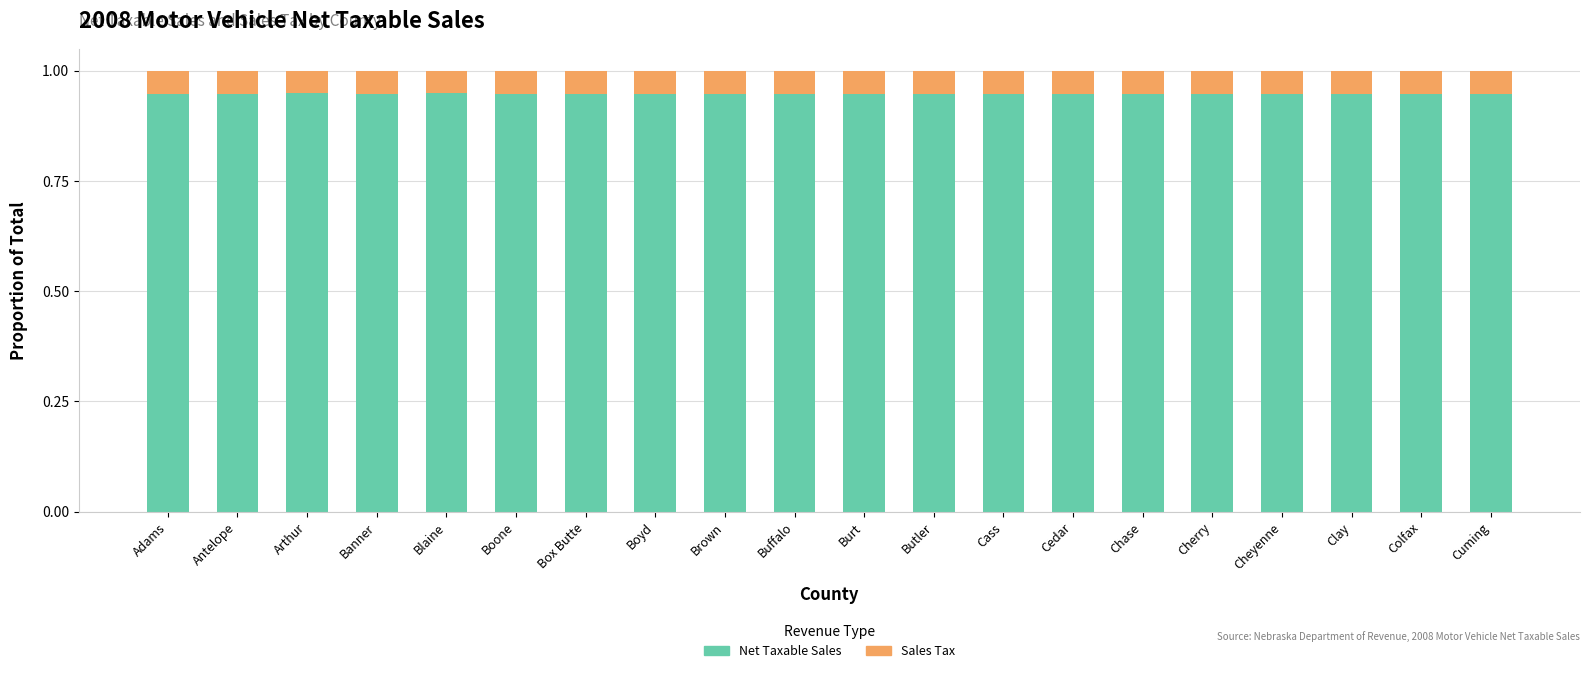

What is the total value across all series at Box Butte?

1.0